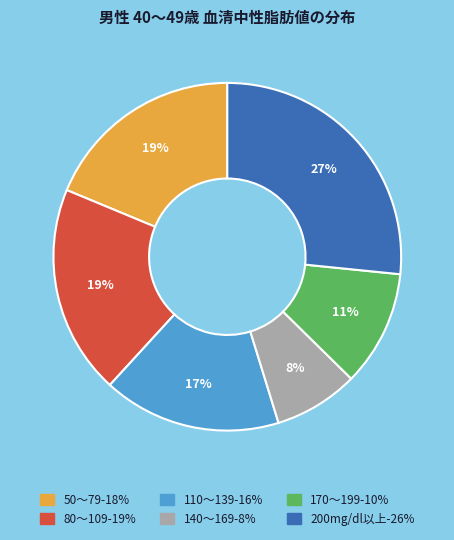

Which category has the biggest portion of the pie?

200mg/dl以上